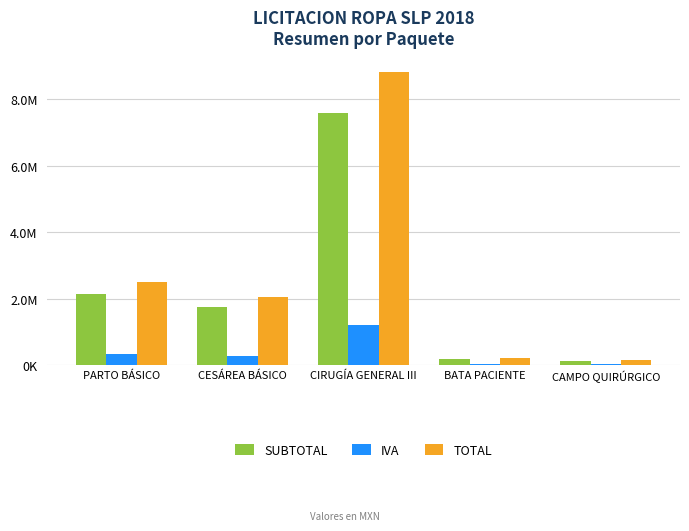

What are all the series names shown in the legend?

SUBTOTAL, IVA, TOTAL